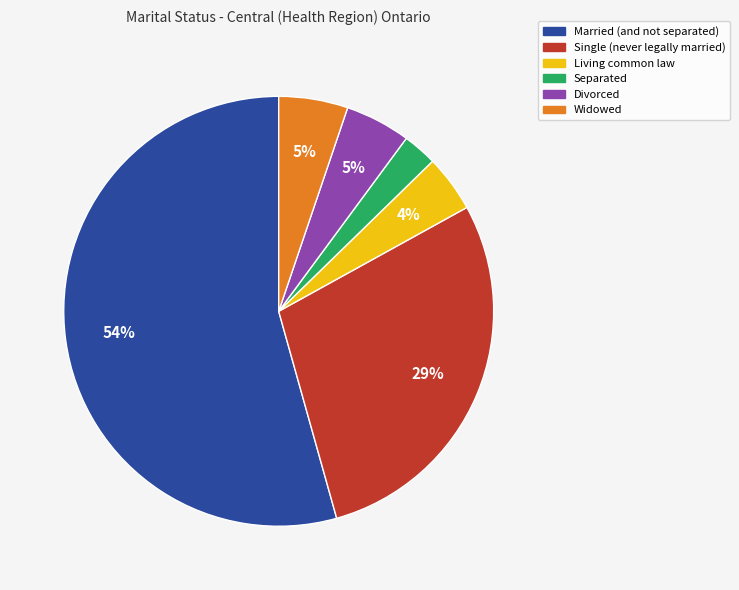

Which has a higher value, Single (never legally married) or Living common law?

Single (never legally married)